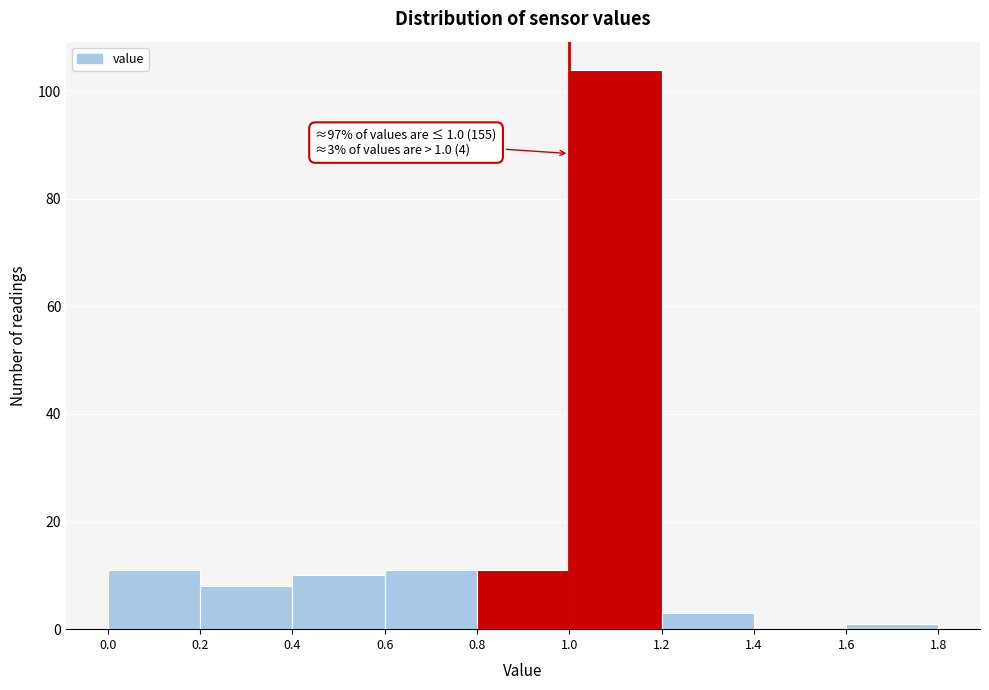

Over which range of the x-axis is the bar tallest?

1.0 to 1.2